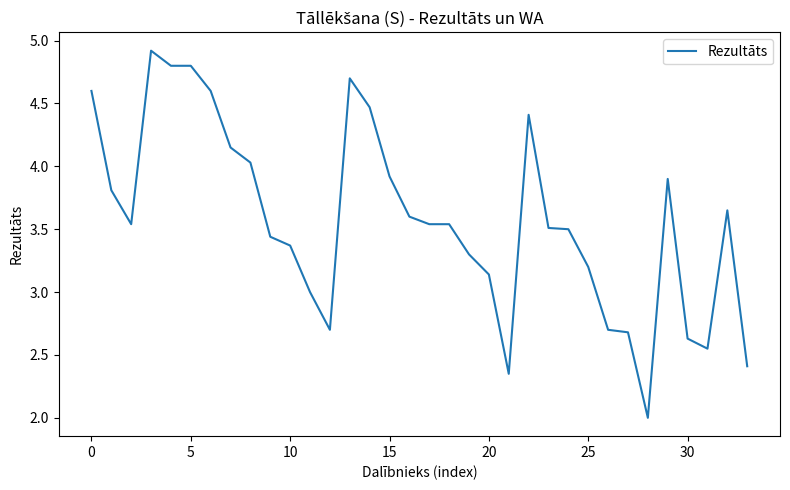

What is the greatest value displayed?

4.9